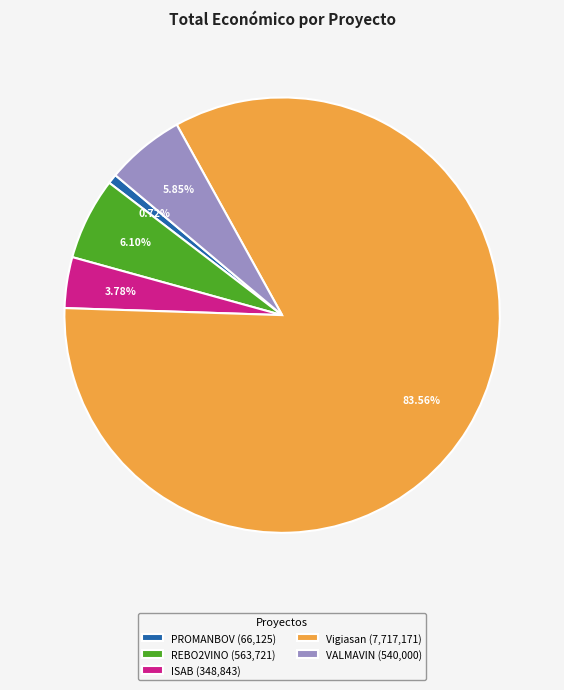

What percentage do PROMANBOV and Vigiasan together represent?

84.3%